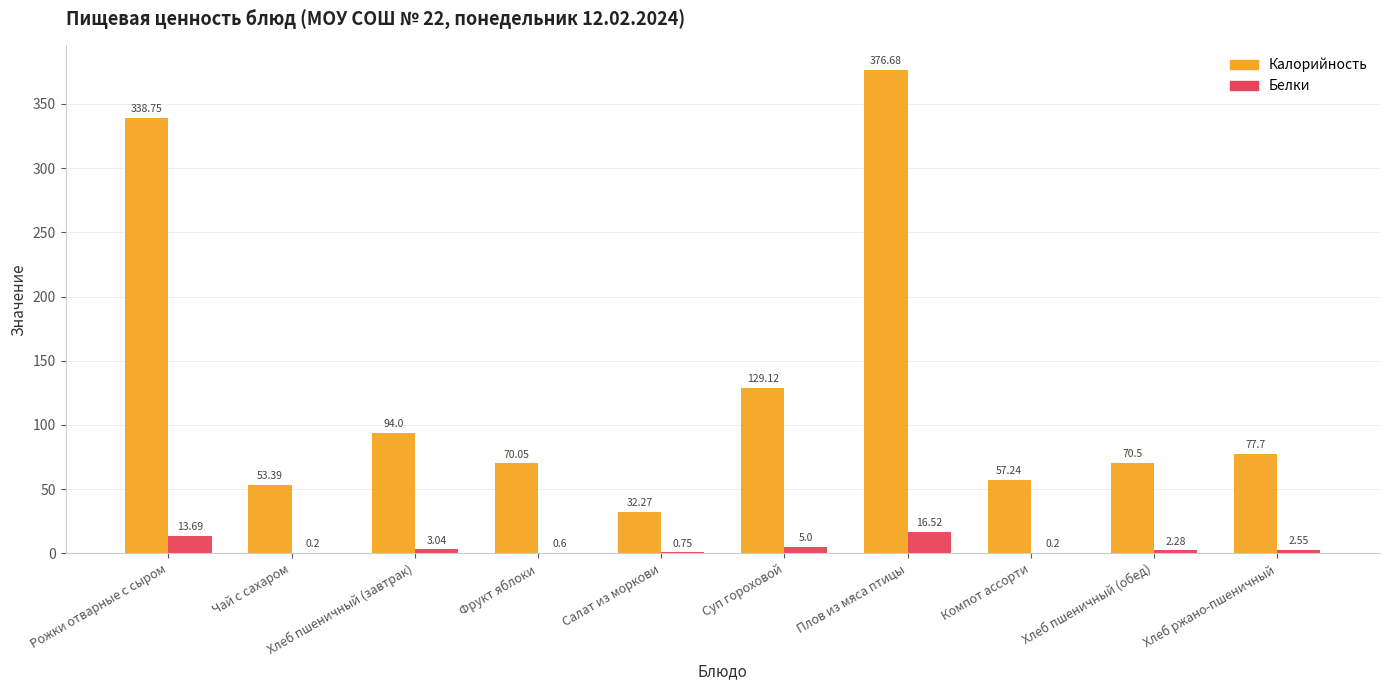

What are all the series names shown in the legend?

Калорийность, Белки